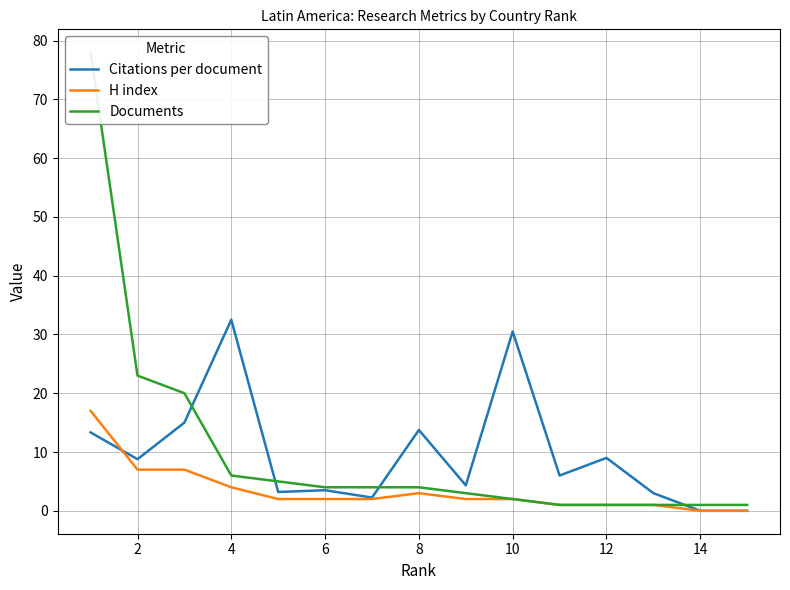

True or false: Citations per document has more than 0 interior local peaks.

True